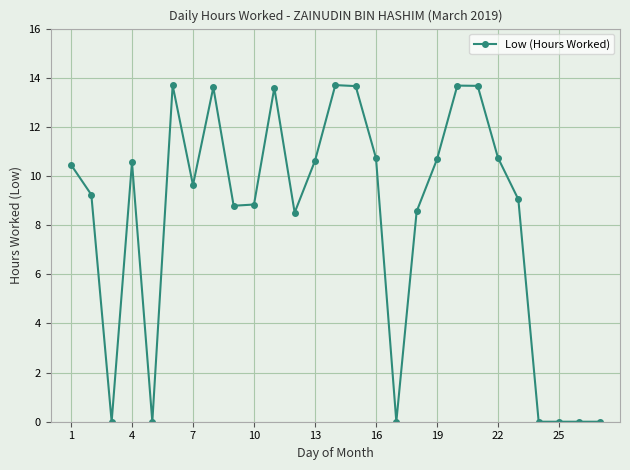

True or false: there are more than 1 points higher than both neighbors.

True